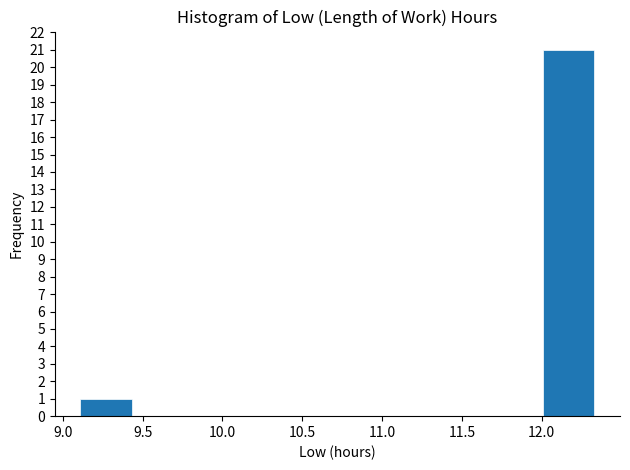

What is the height of the bar covering 12.00 to 12.35 on the x-axis? Neither the bar edges nor the heights are printed on the chart, so give them approximately, as read against the axes.

21